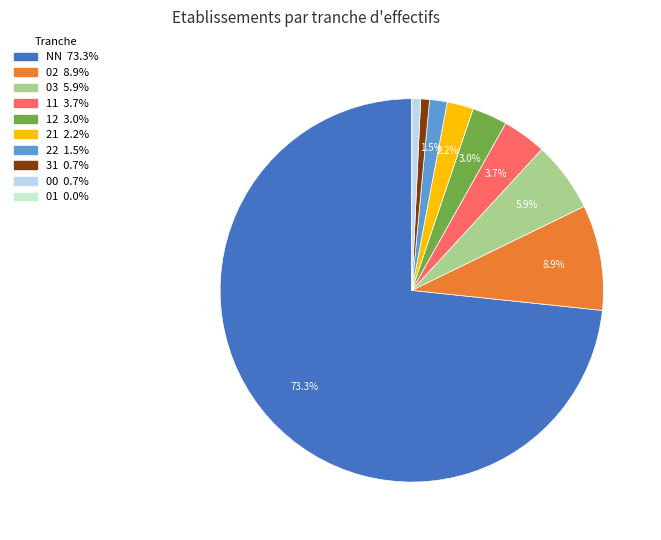

Does any single category account for the majority?

Yes